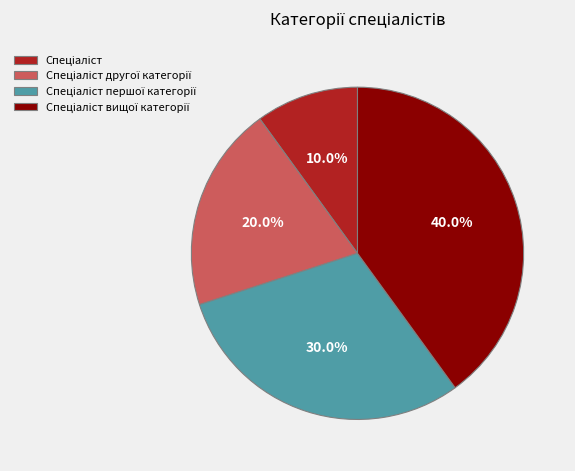

How many slices are in this pie chart?

4